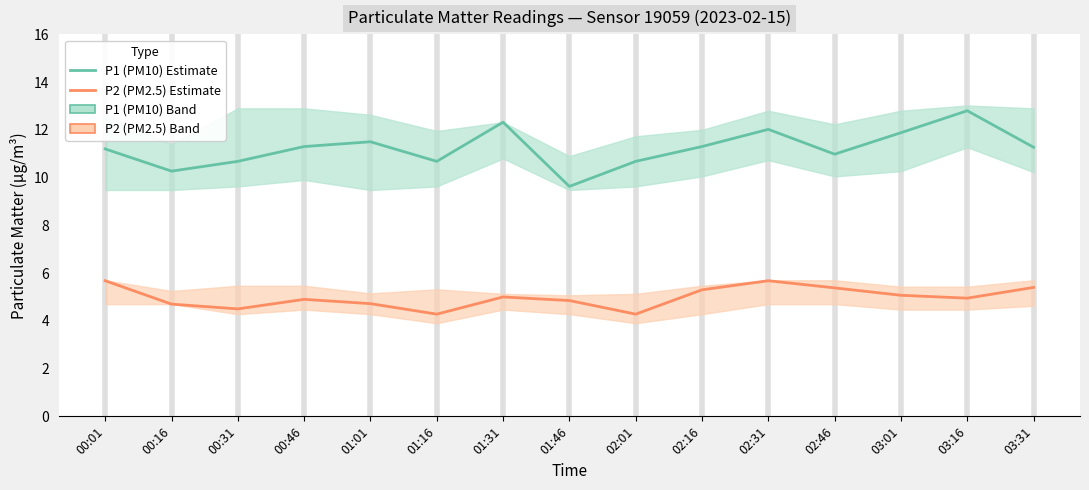

Reading left to right, list all the values displayed in this chart.

P1 (PM10) Estimate: 00:01=11.2	00:16=10.3	00:31=10.7	00:46=11.3	01:01=11.5	01:16=10.7	01:31=12.3	01:46=9.6	02:01=10.7	02:16=11.3	02:31=12.0	02:46=11.0	03:01=11.9	03:16=12.8	03:31=11.3
P2 (PM2.5) Estimate: 00:01=5.7	00:16=4.7	00:31=4.5	00:46=4.9	01:01=4.7	01:16=4.3	01:31=5.0	01:46=4.8	02:01=4.3	02:16=5.3	02:31=5.7	02:46=5.4	03:01=5.1	03:16=5.0	03:31=5.4